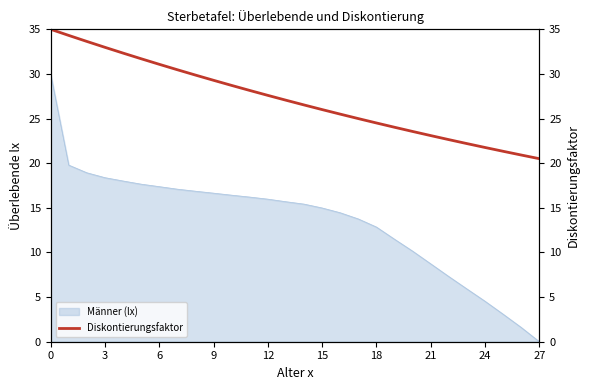

Count the number of values greater than 27.

14